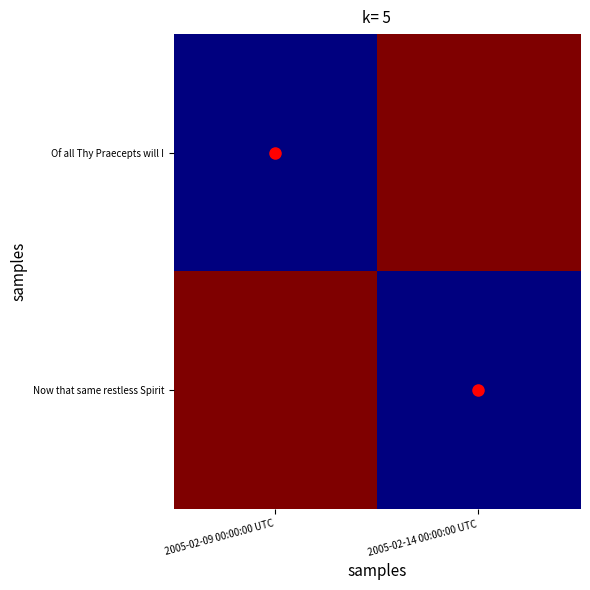

What is the greatest value displayed?

9652